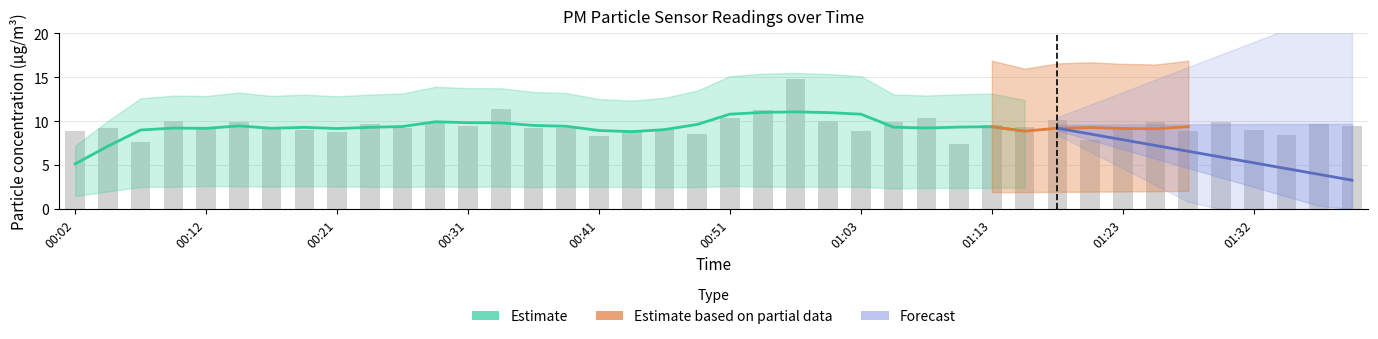

What is the ratio of the value at 00:07 to the value at 00:12?

0.8